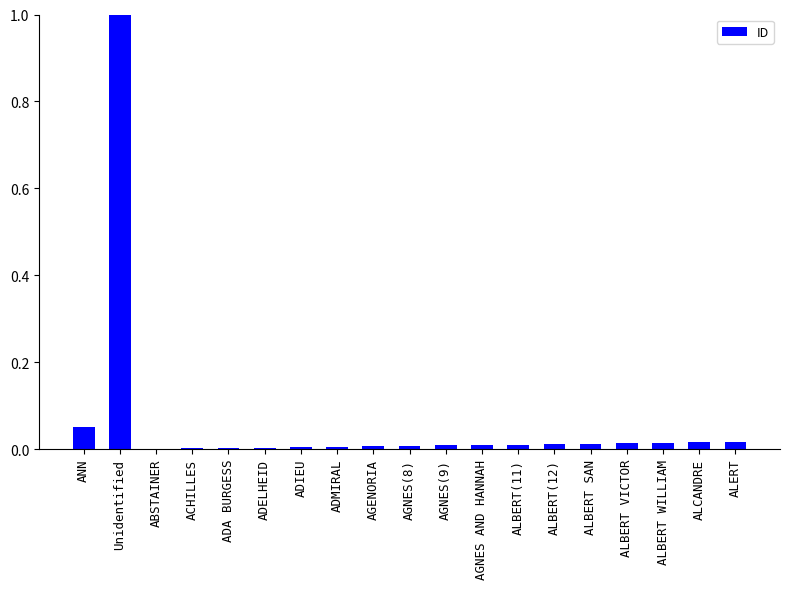

What is the maximum value shown in the chart?

1.0